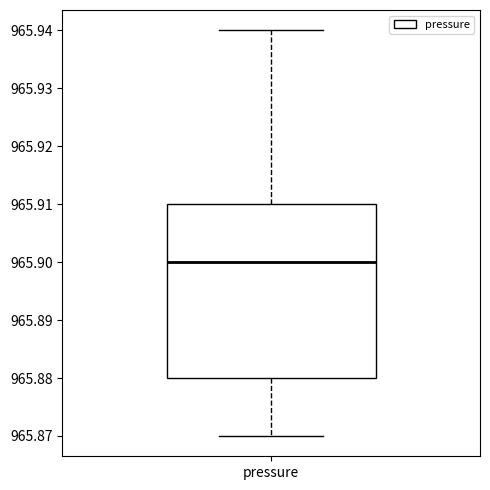

Where is the upper edge of the box for pressure on the y-axis? The values are not printed on the chart, so give them approximately, as read against the axis.

965.91